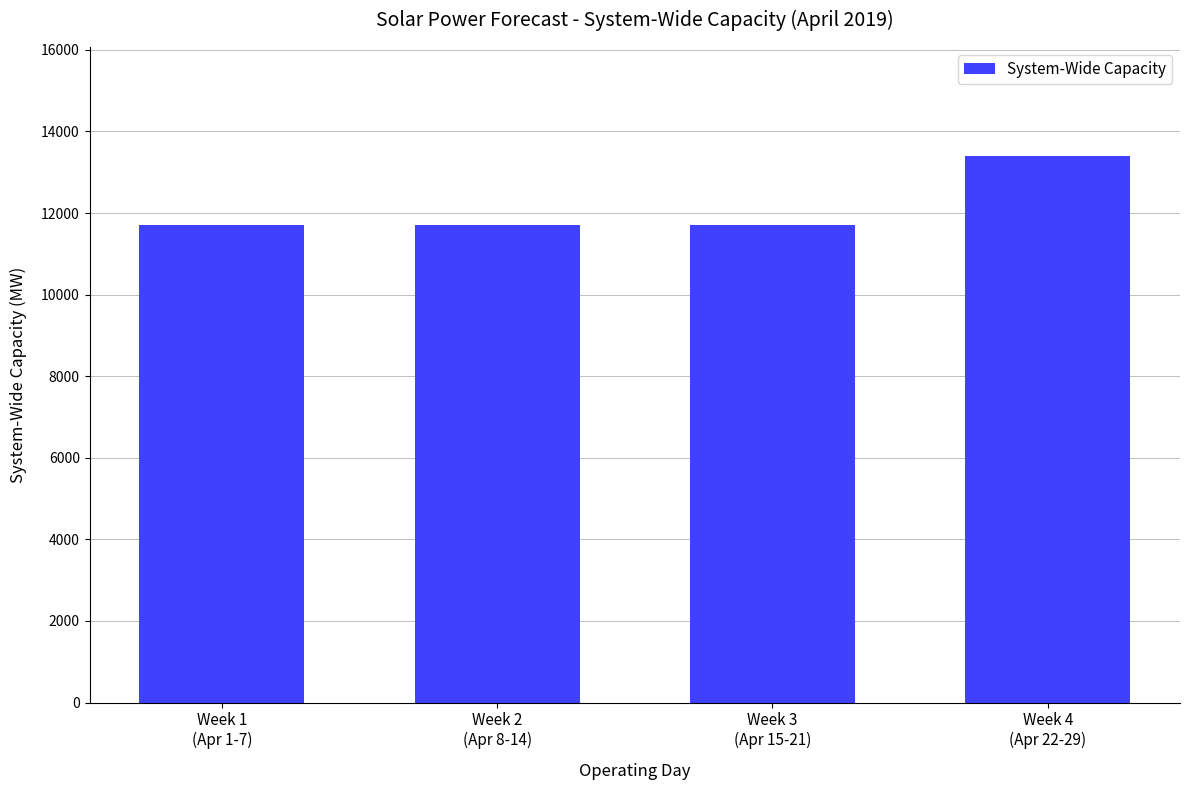

What value does the data have at Week 4
(Apr 22-29), to the nearest 100?

13400